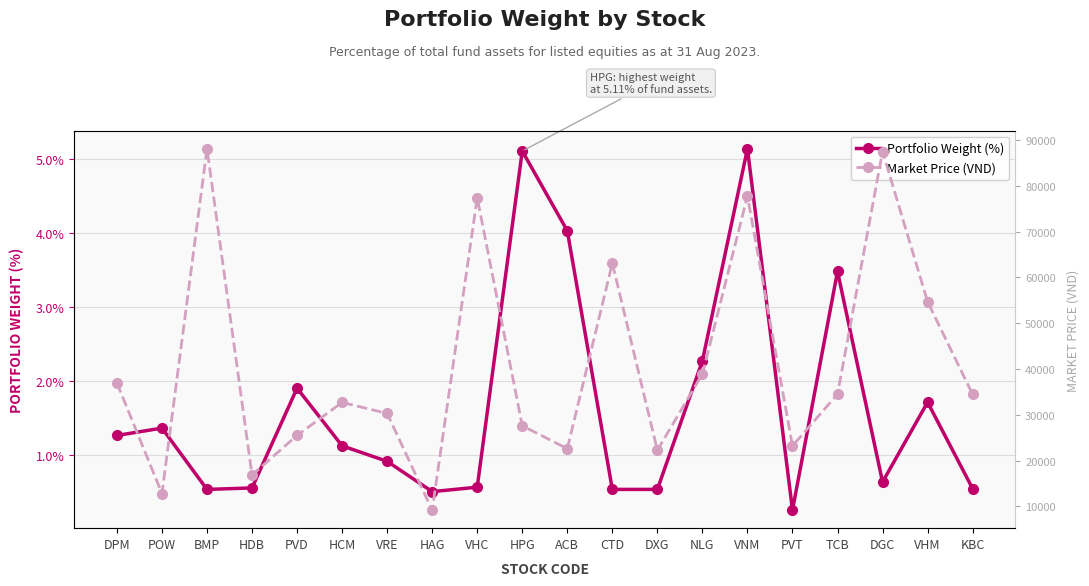

True or false: Portfolio Weight (%) has a value of 1.3 at DPM.

True